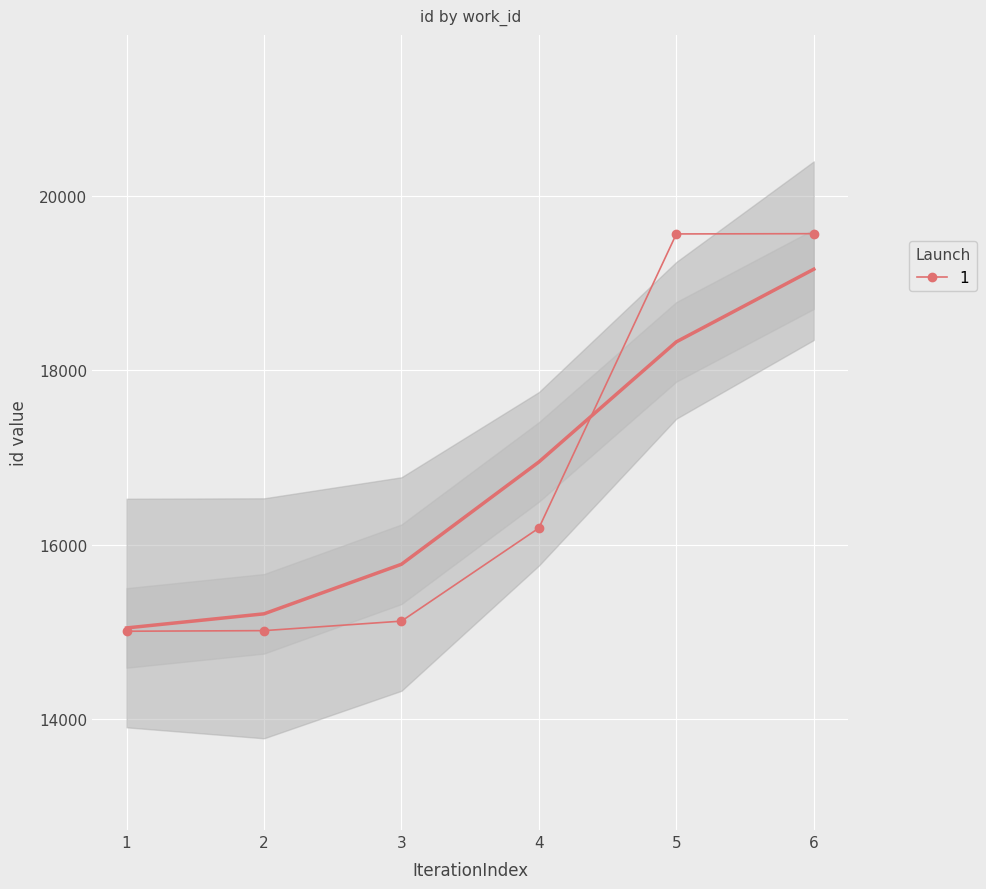

What is the value of the 1 point at the 3rd from the left?

15120